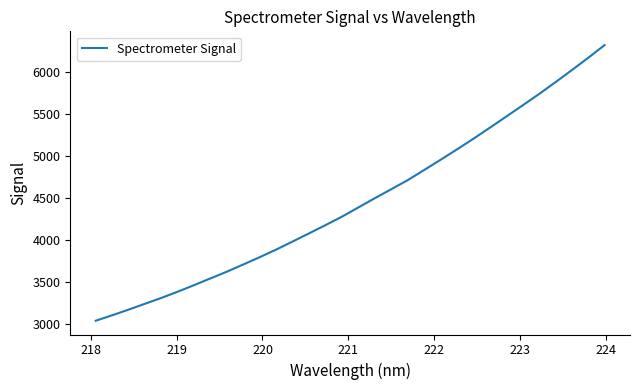

What is the greatest value displayed?

6325.2